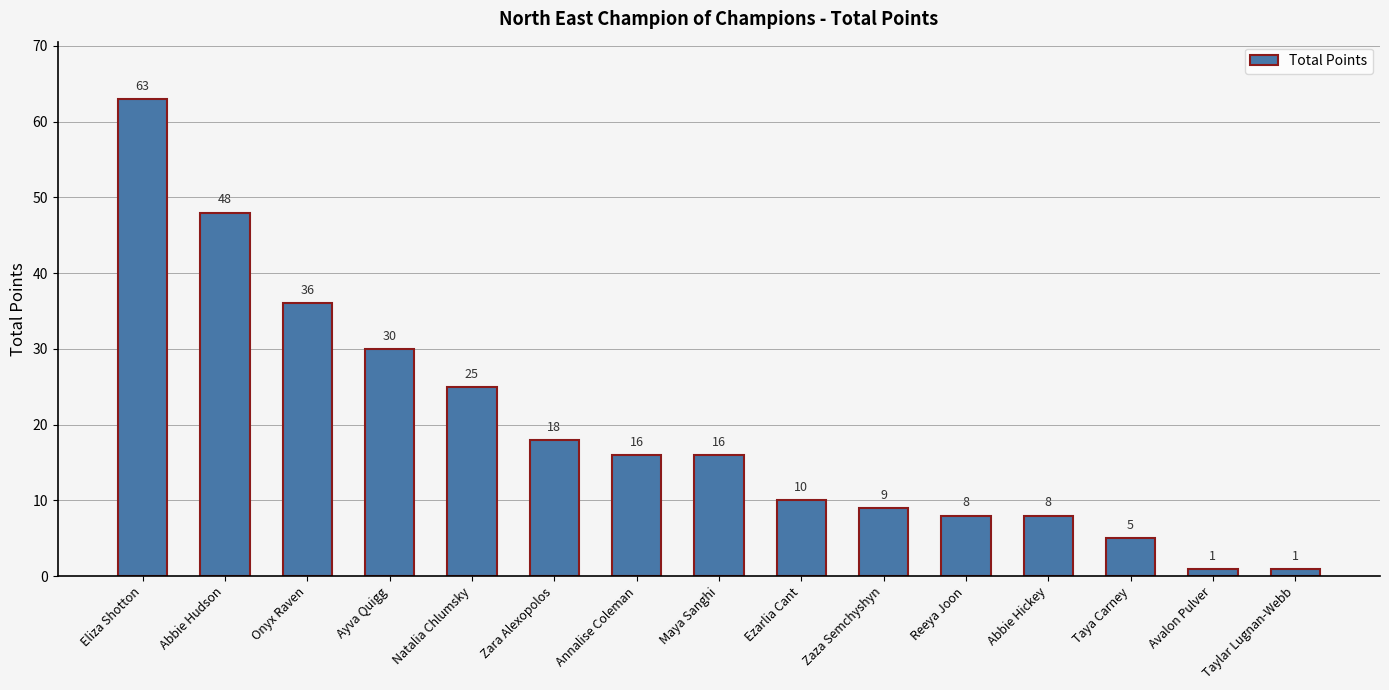

What is the difference between the maximum and minimum values?

62